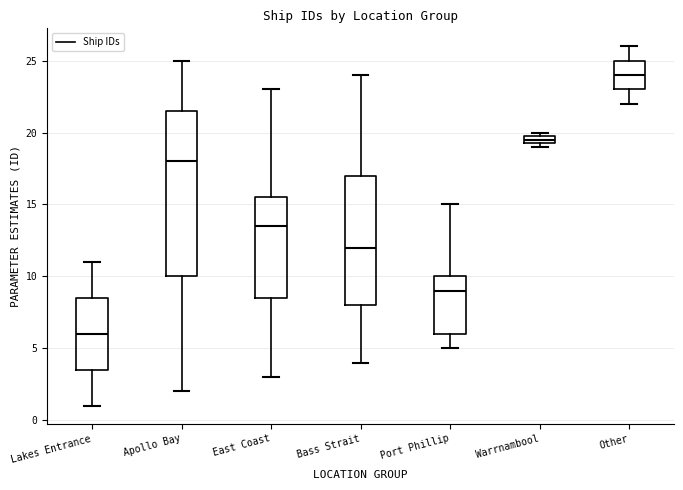

Which box's median line is the highest?

Other